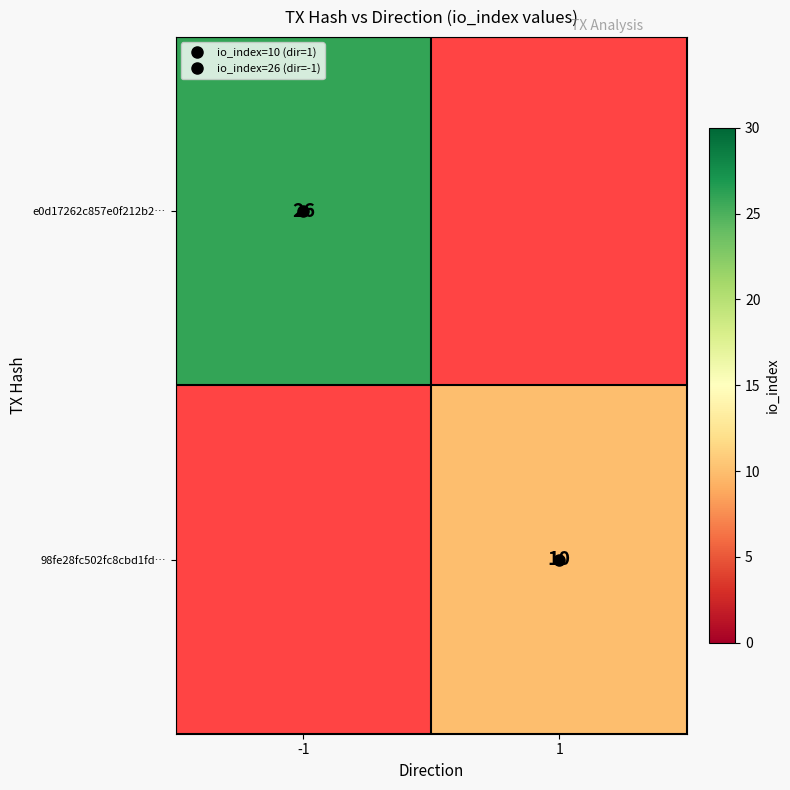

Which series has the largest range (max minus min)?

e0d17262c857e0f212b2…